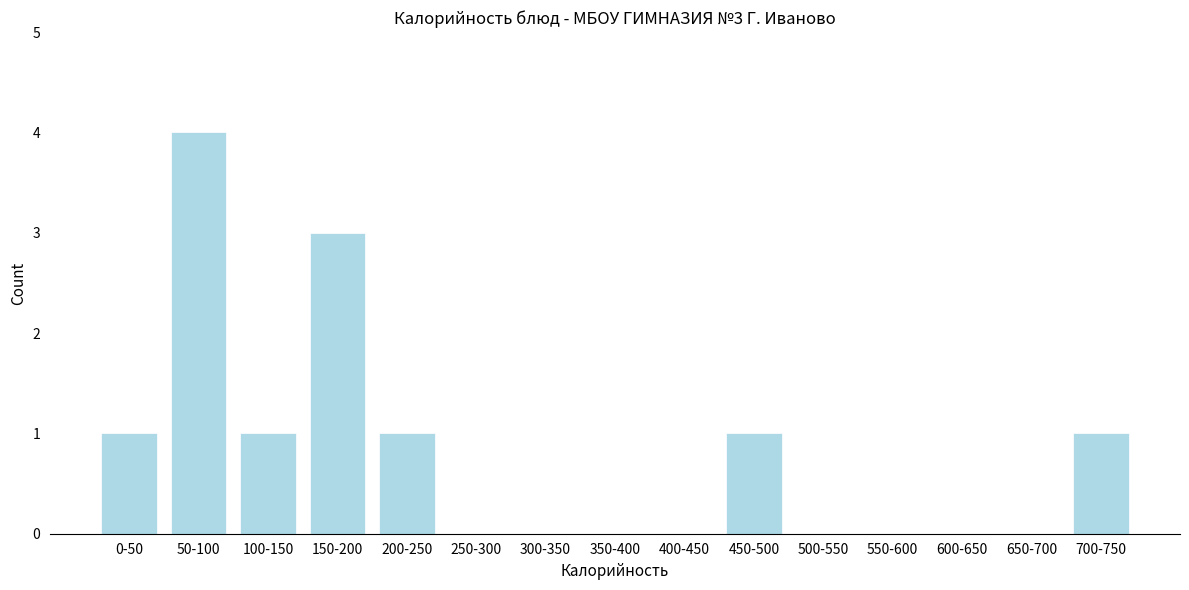

Reading left to right, list all the values displayed in this chart.

0-50=1	50-100=4	100-150=1	150-200=3	200-250=1	250-300=0	300-350=0	350-400=0	400-450=0	450-500=1	500-550=0	550-600=0	600-650=0	650-700=0	700-750=1